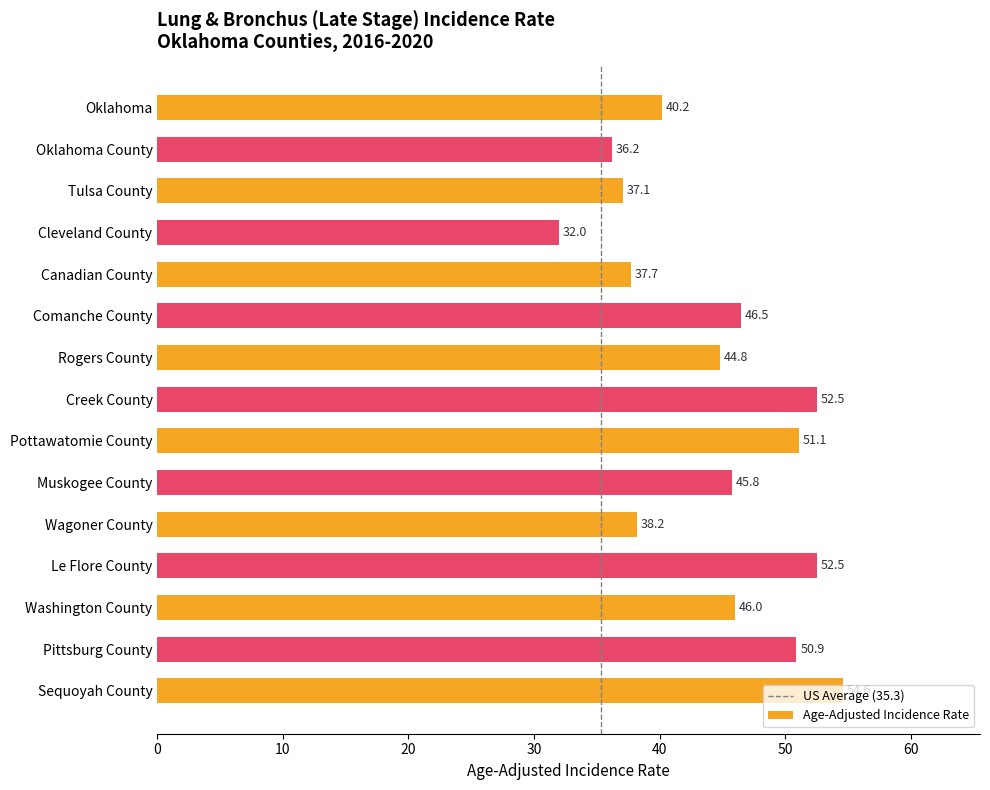

What is the smallest value displayed?

32.0